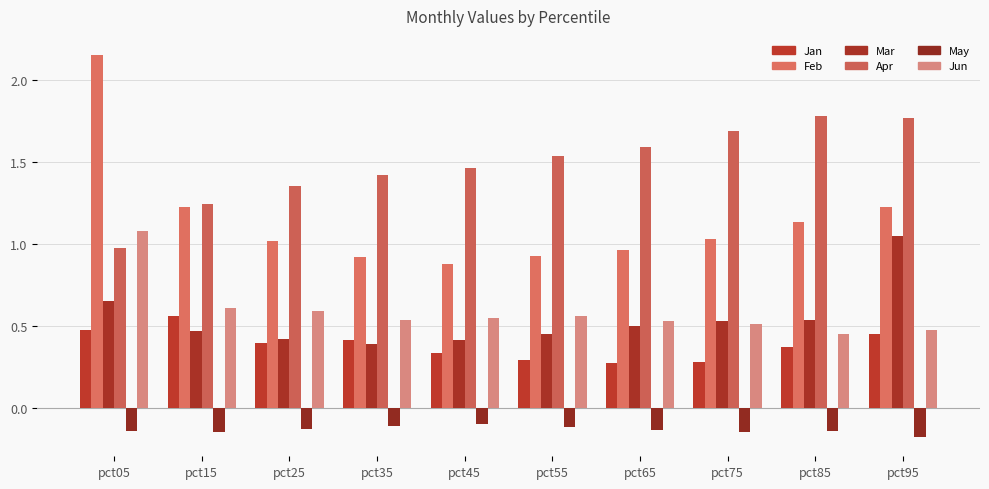

Which series has the largest total across all categories?

Apr